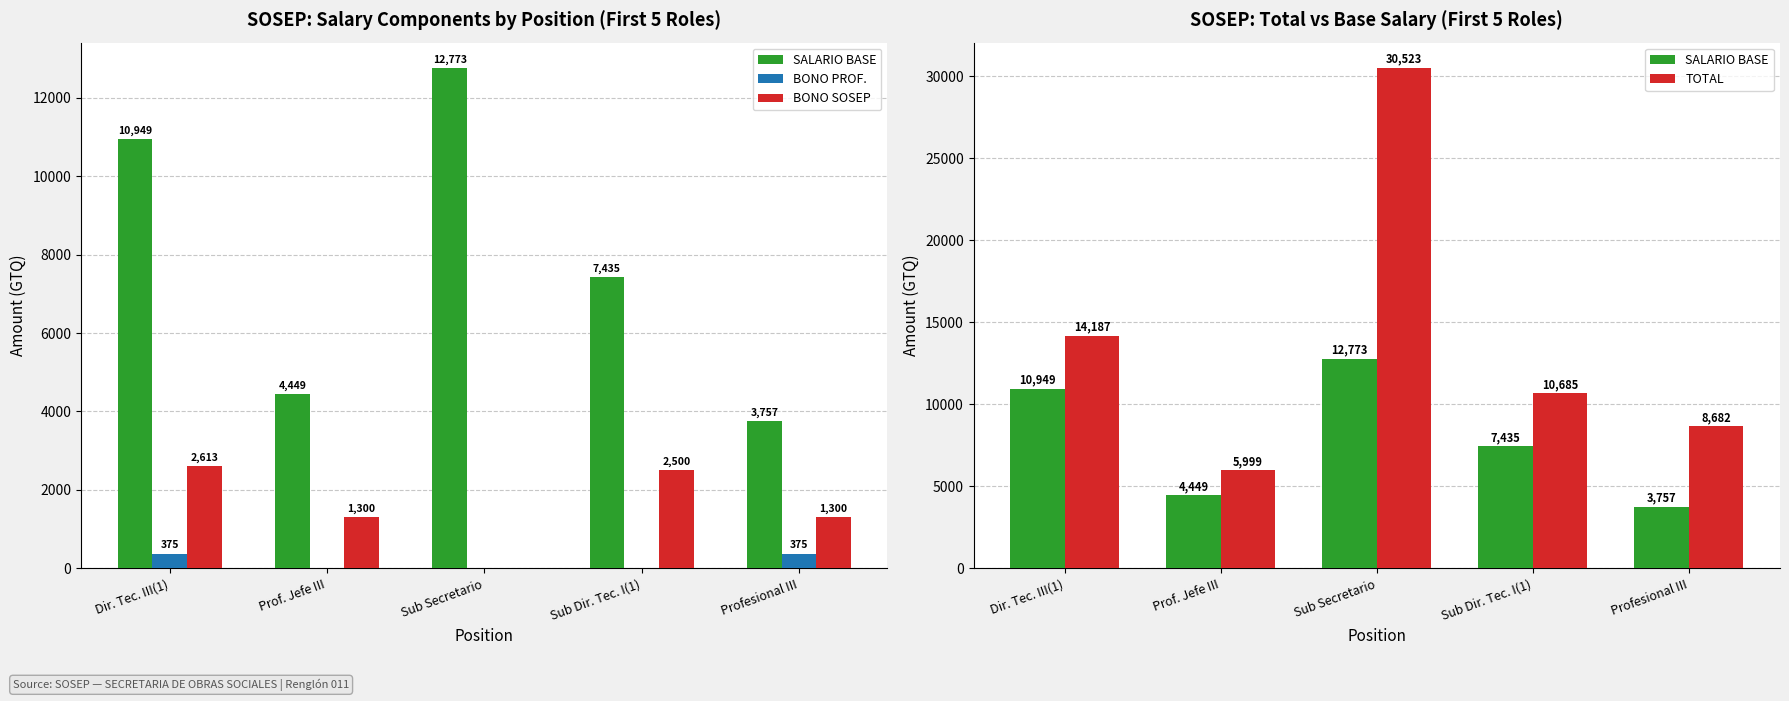

Reading right to left, extract all data points from this chart.

SALARIO BASE: 3757	7435	12773	4449	10949
BONO PROF.: 375	0	0	0	375
BONO SOSEP: 1300	2500	0	1300	2613
TOTAL: 8682	10685	30523	5999	14187